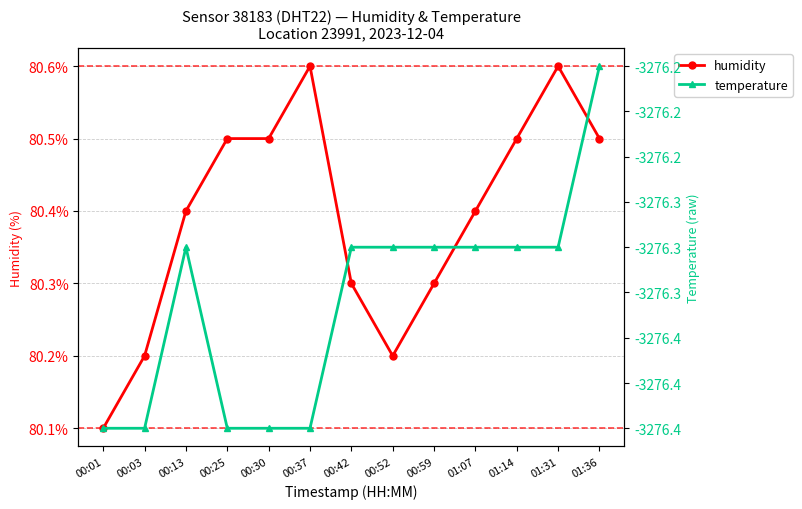

Is it true that humidity equals 80.4 at 00:13?

True